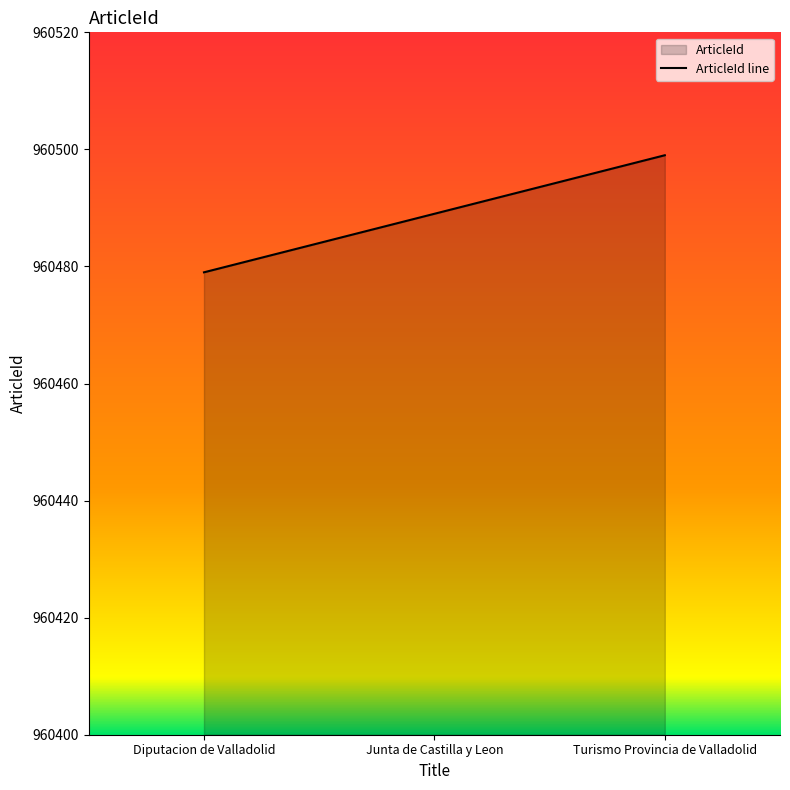

The chart shows a value of 960489 at Junta de Castilla y Leon. True or false?

True